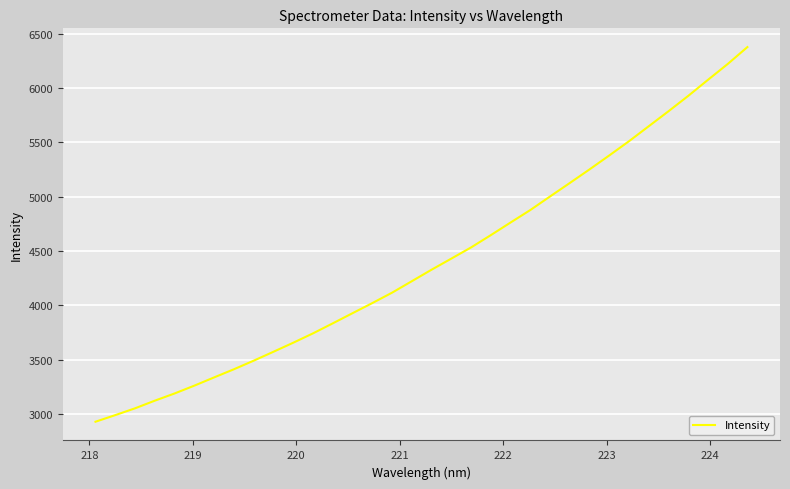

What is the smallest value displayed?

2927.8